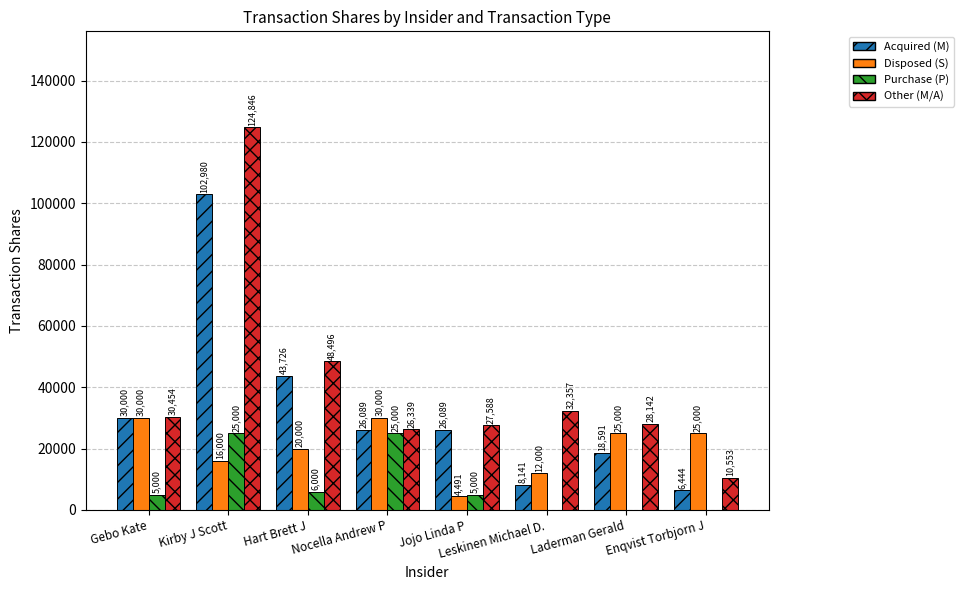

At which category is the sum across all series the highest?

Kirby J Scott